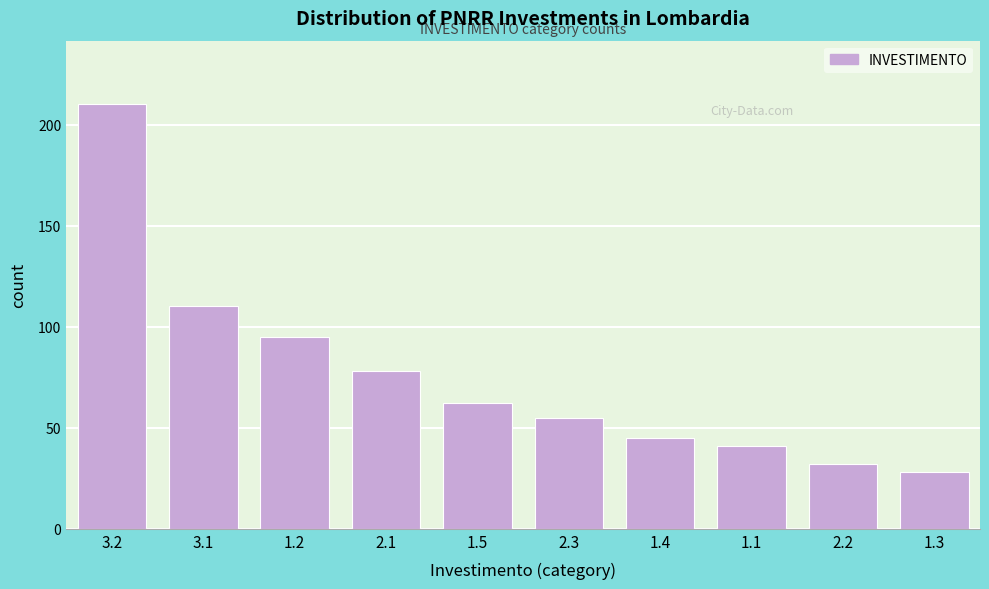

Reading left to right, transcribe all the data shown in this chart.

3.2=210	3.1=110	1.2=95	2.1=78	1.5=62	2.3=55	1.4=45	1.1=41	2.2=32	1.3=28